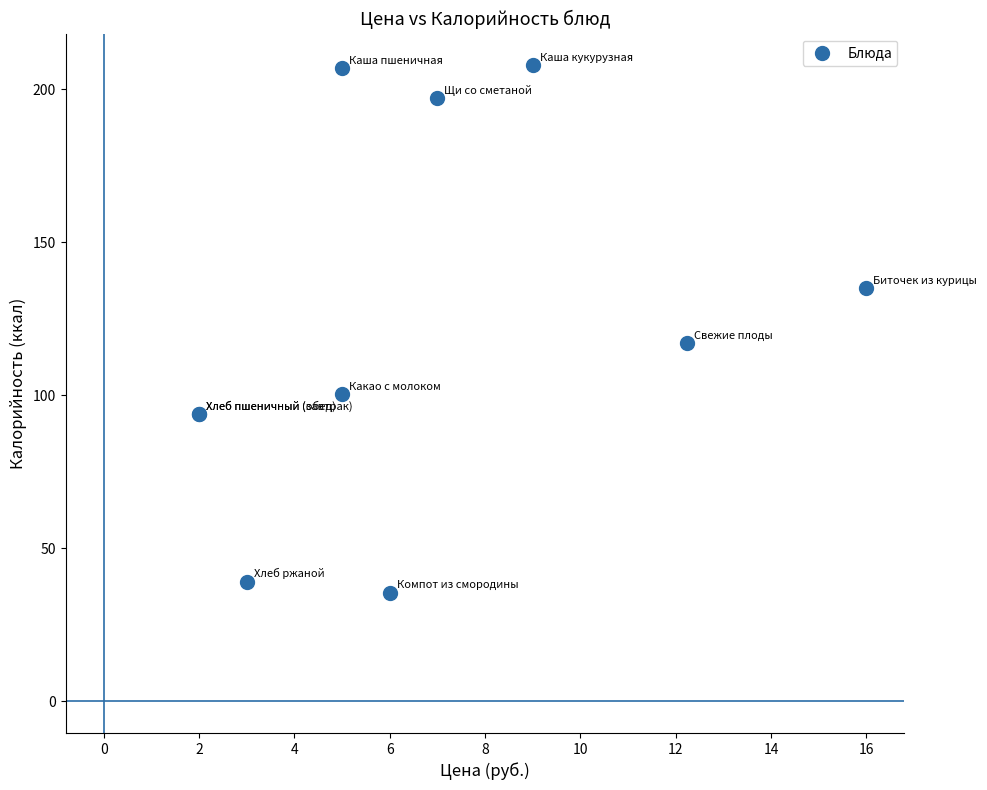

What Y value in the scatter plot is closest to 121?

117.0